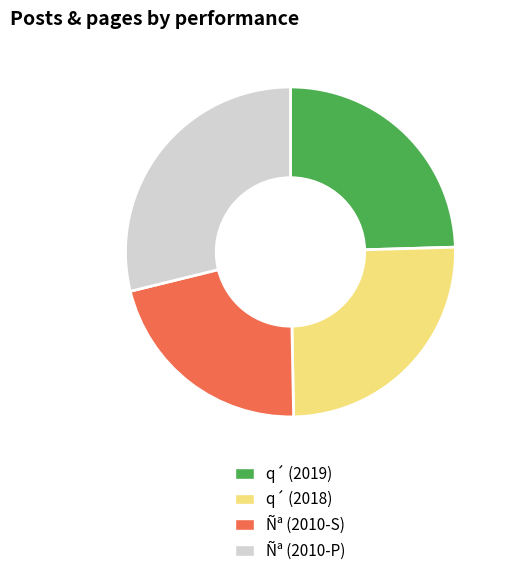

Is there a majority slice in this chart?

No